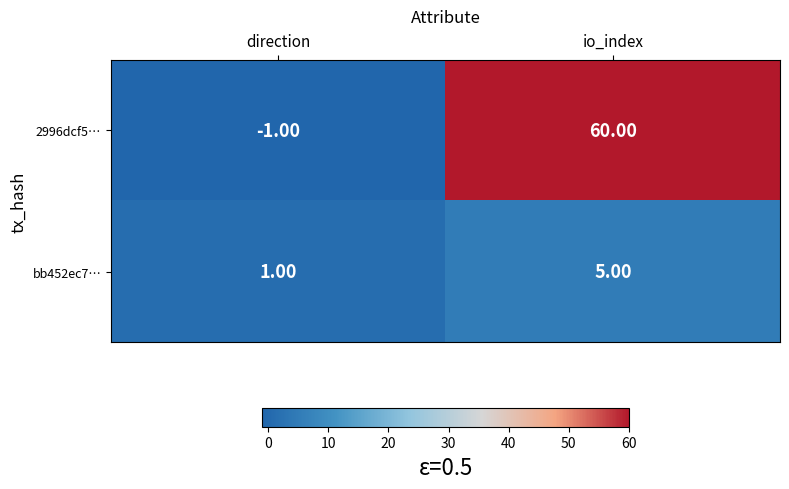

Rank the series by their average value, from highest to lowest.

2996dcf5…, bb452ec7…